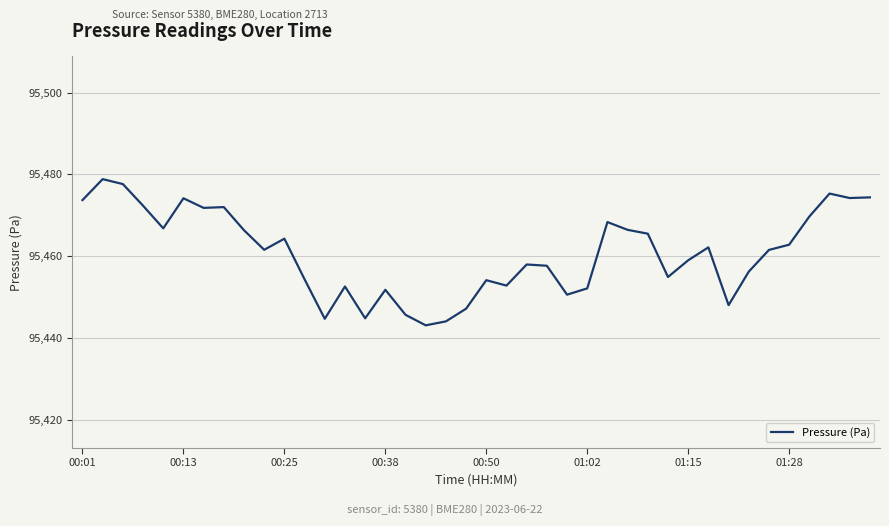

What is the smallest value displayed?

95443.1